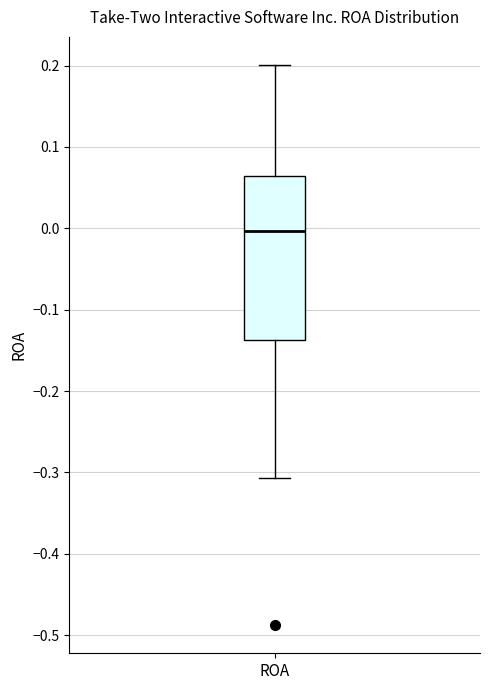

Transcribe this box plot: give where the median line is, the range the box spans, and where the two whiskers end, as read against the y-axis. The values are not printed on the chart, so give them approximately, as read against the axis.

median 0.00, box -0.14 to 0.06, whiskers -0.31 to 0.20